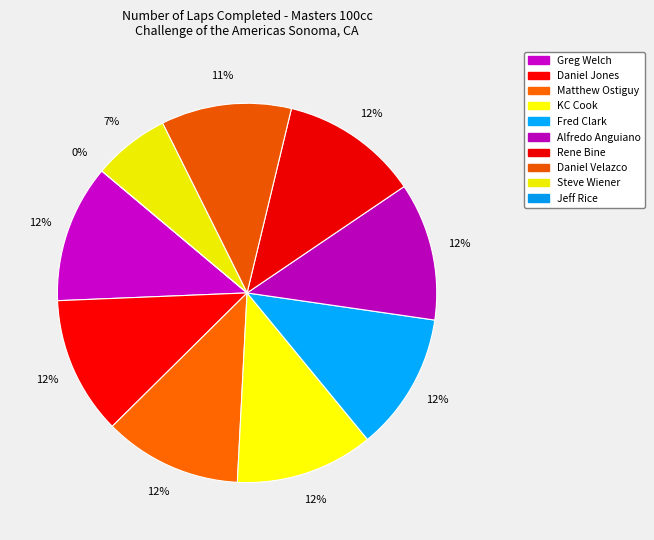

Is there a majority slice in this chart?

No